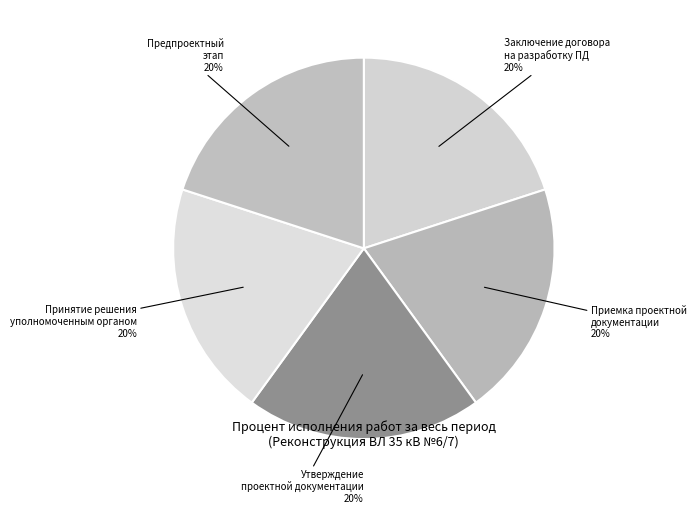

Count the number of slices in the pie.

5